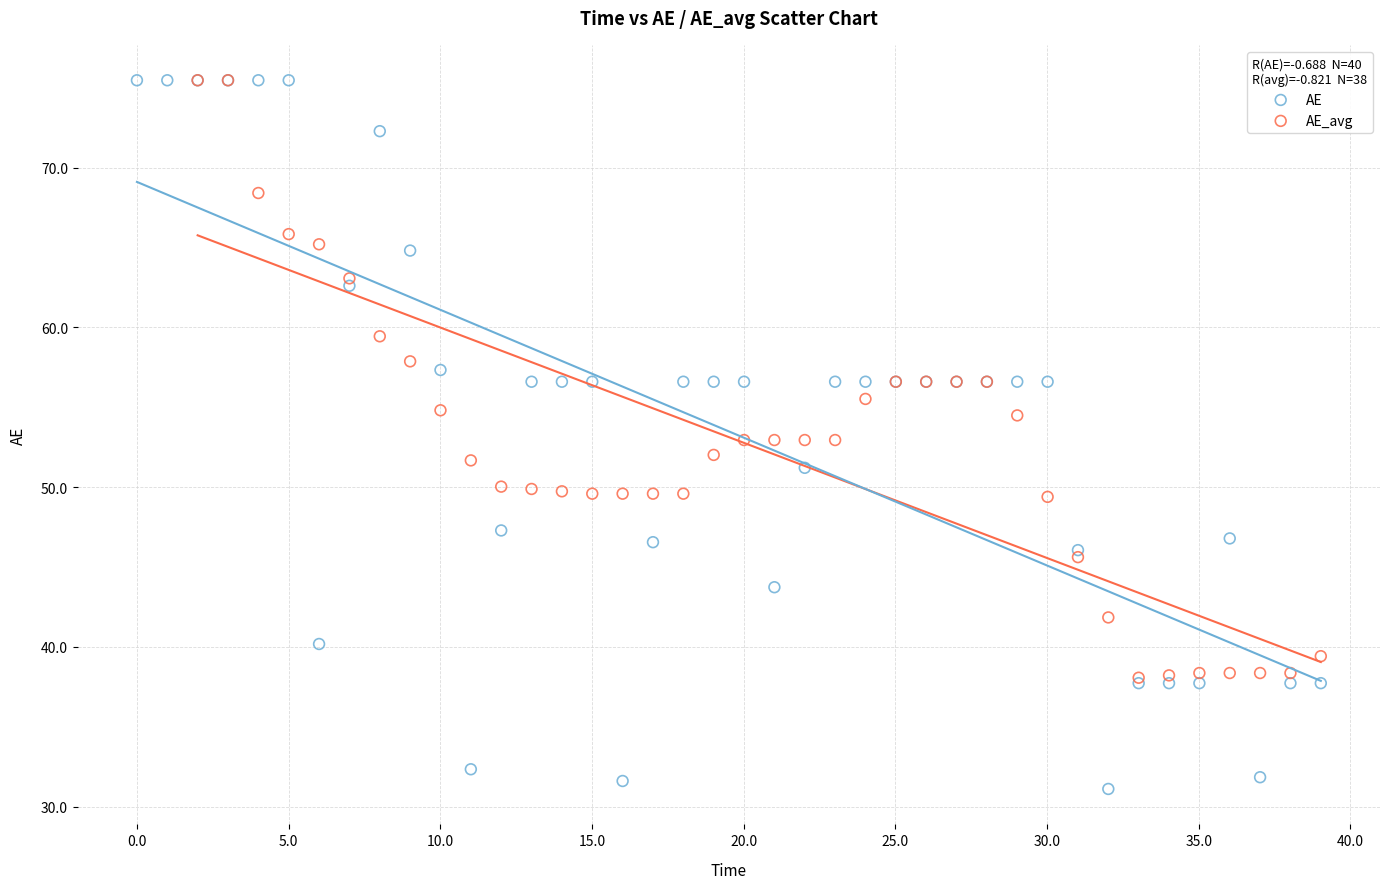

What are all the series names shown in the legend?

AE, AE_avg